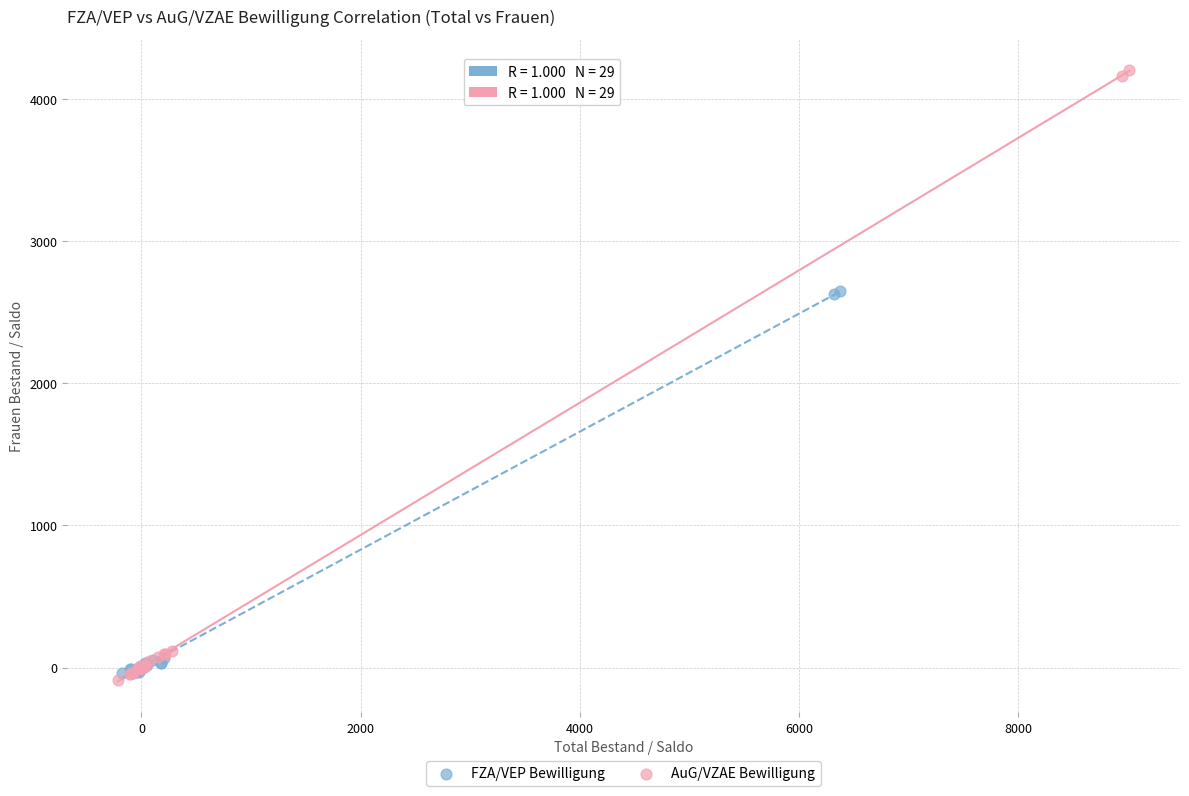

Which series has the widest spread of Y values?

AuG/VZAE Bewilligung